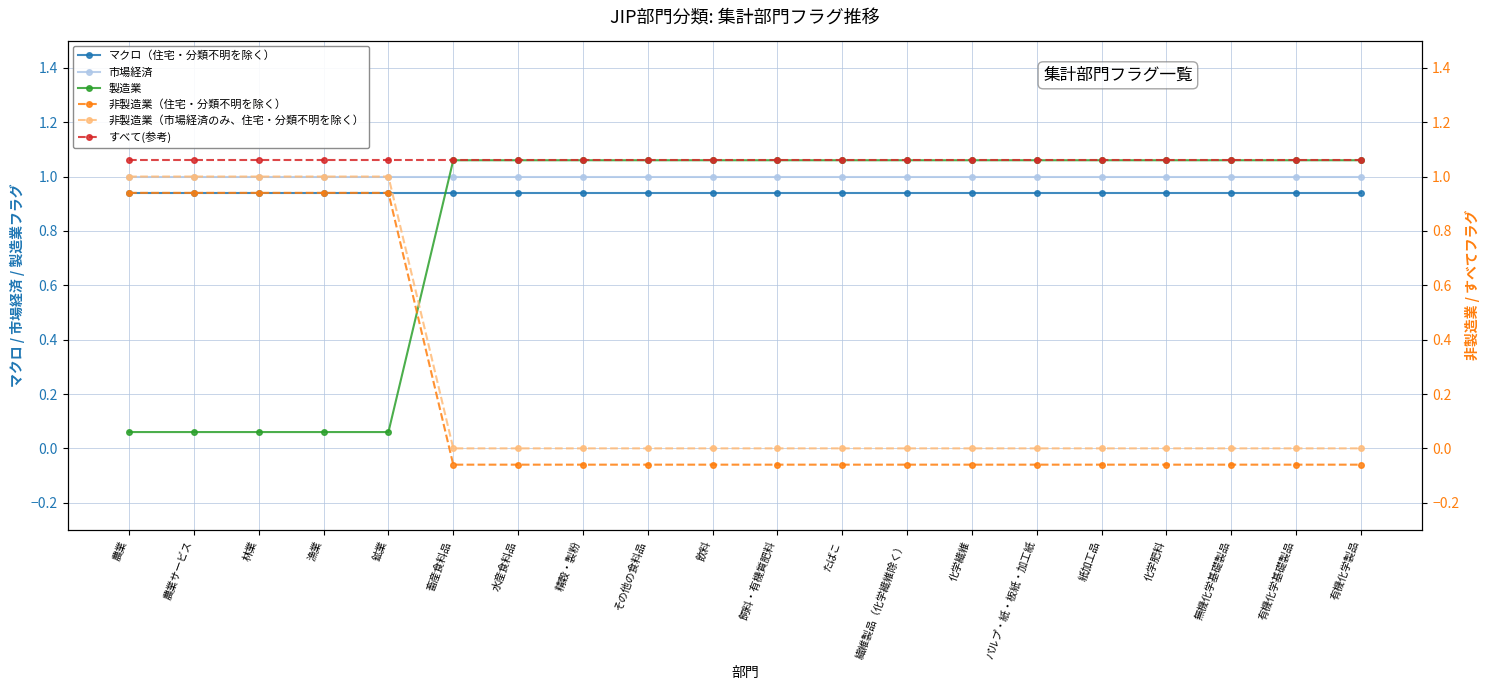

Is it true that マクロ（住宅・分類不明を除く） equals 0.9 at 漁業?

True